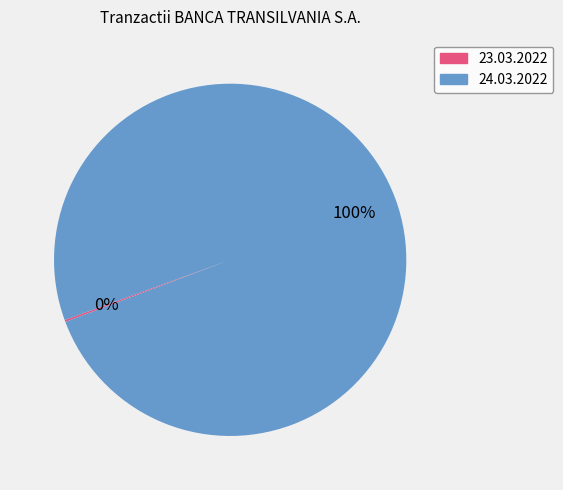

True or false: 24.03.2022 accounts for 94% of the total.

False